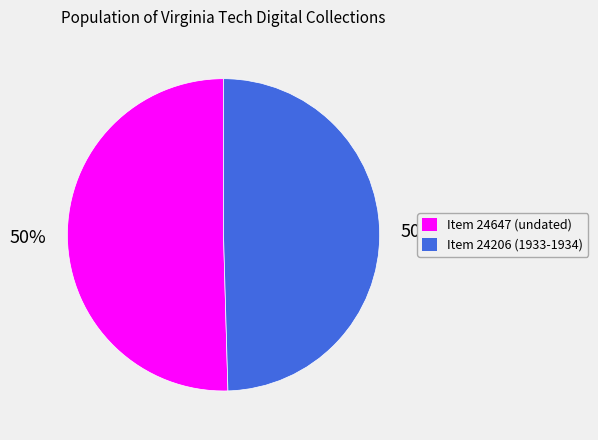

What percentage is the Item 24647 (undated) slice, to the nearest percent?

50%